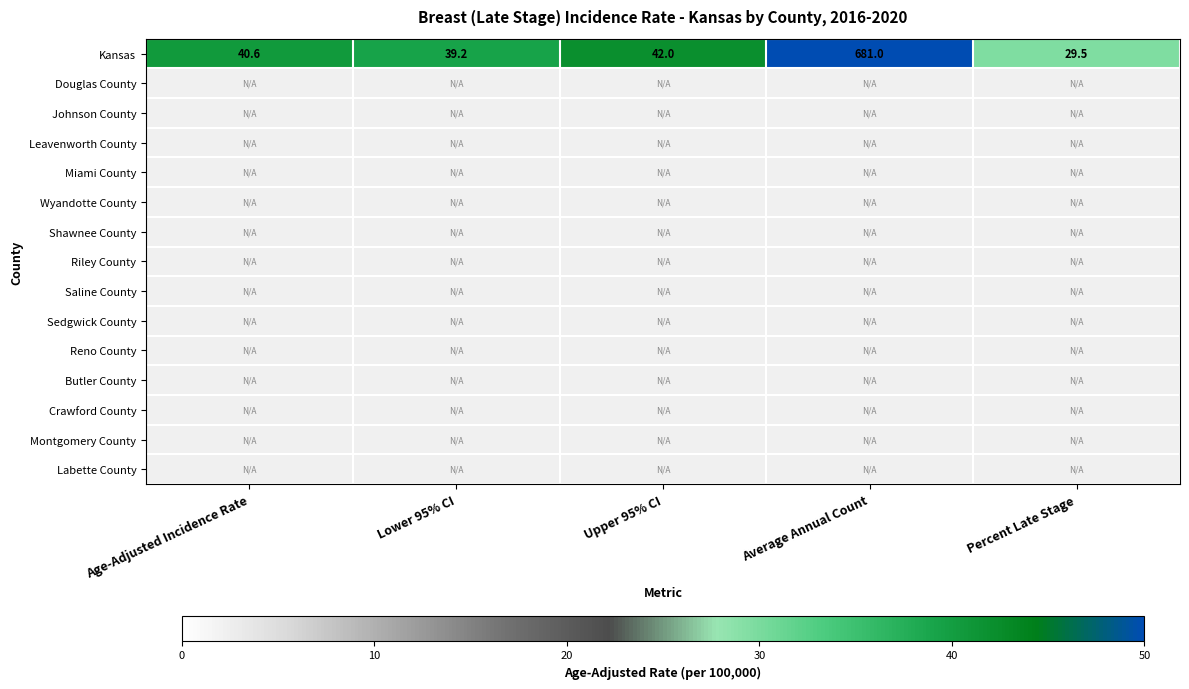

Count the number of data series in this chart.

15